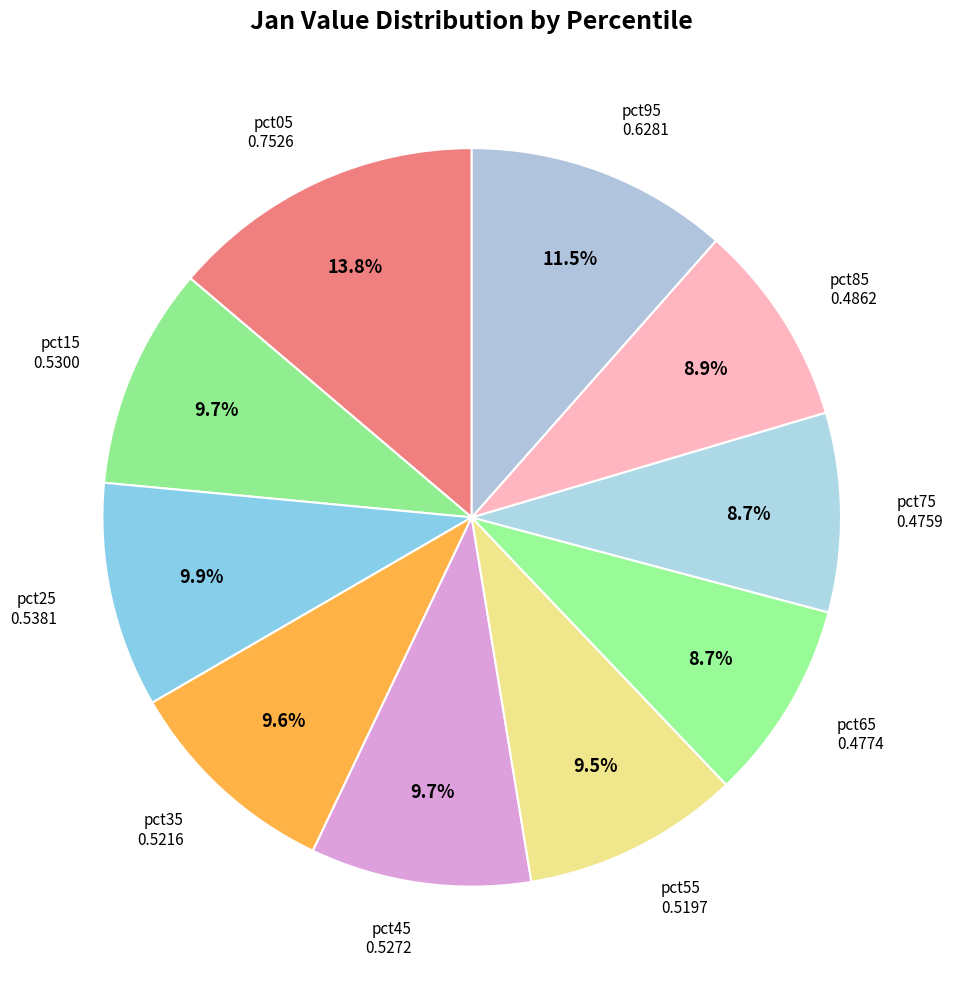

To the nearest percent, what is the average slice percentage?

10%